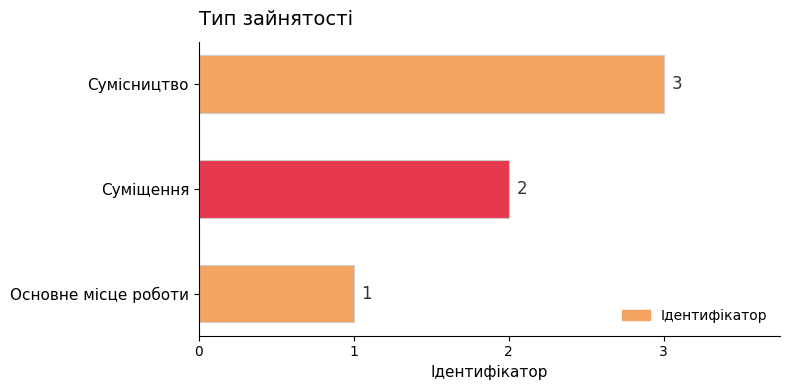

Are the bars horizontal?

Yes